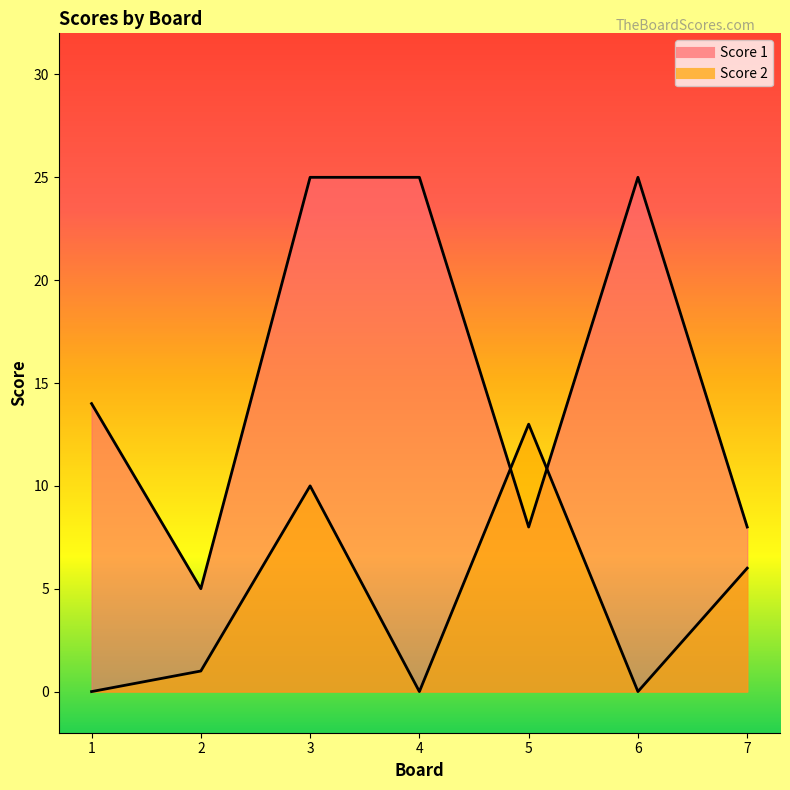

How many interior local peaks does the Score 2 series have?

2